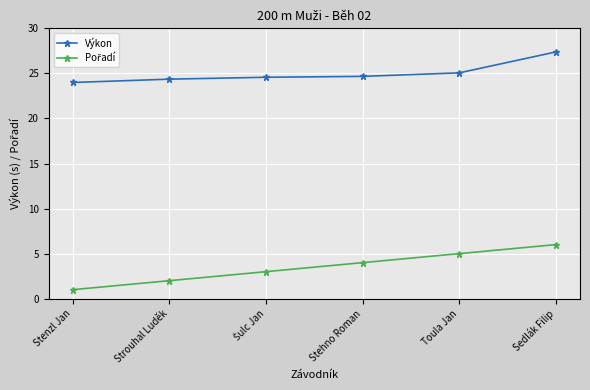

What is the difference between the maximum and minimum values in the Výkon series?

3.4